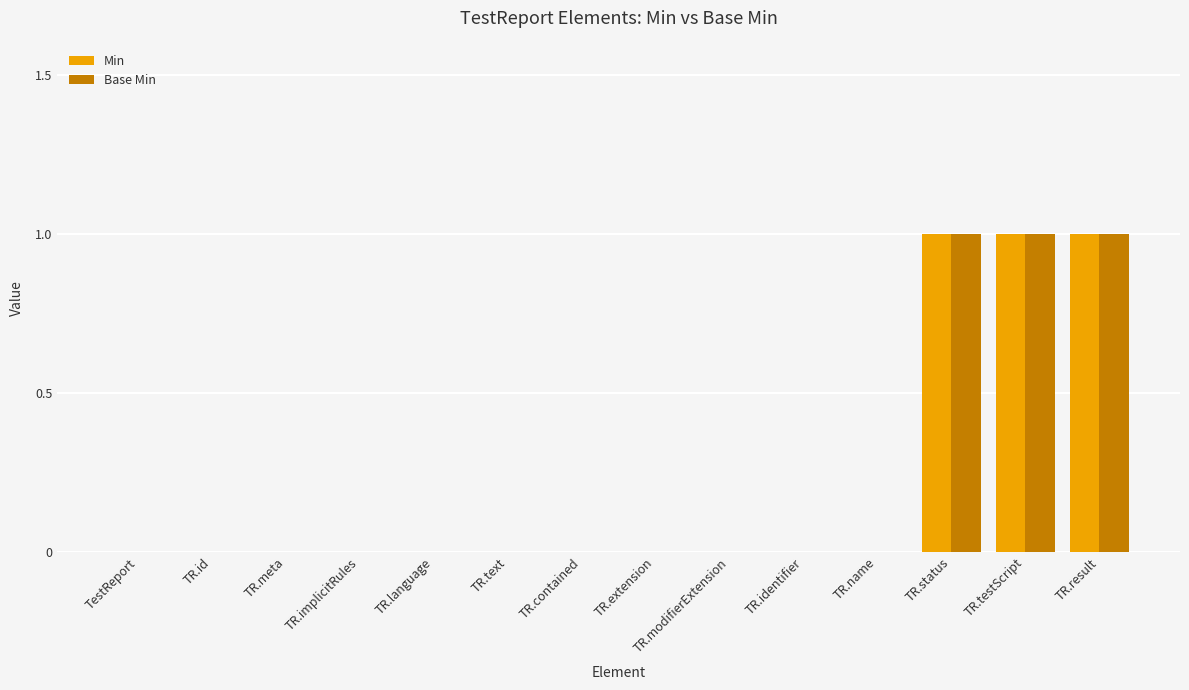

The Min series shows -1 at TestReport. True or false?

False